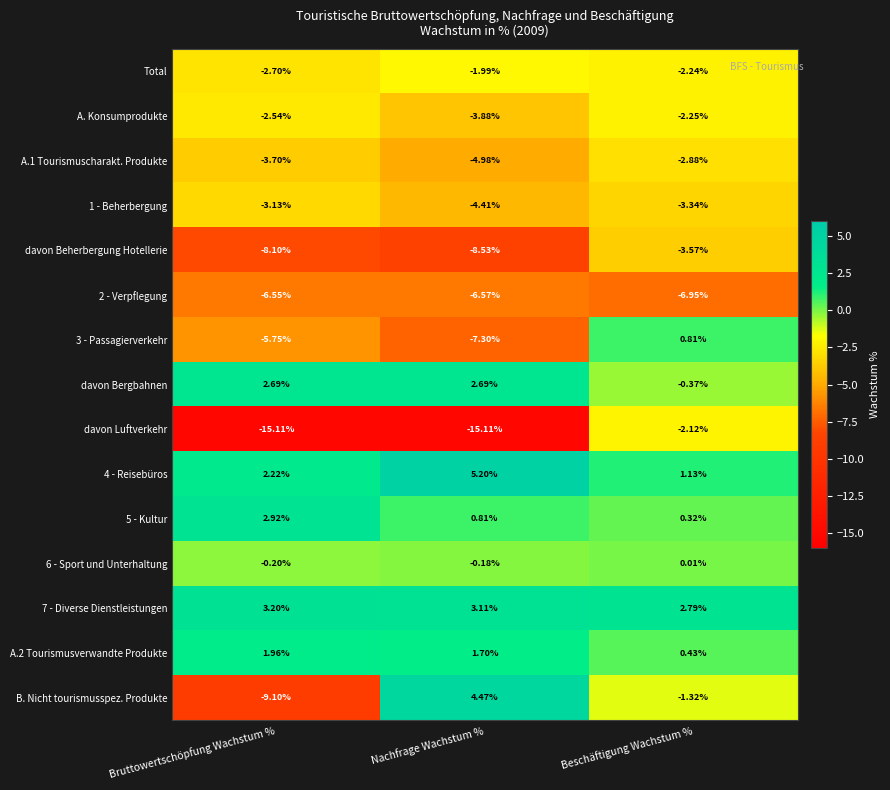

What is the greatest value displayed?

5.2